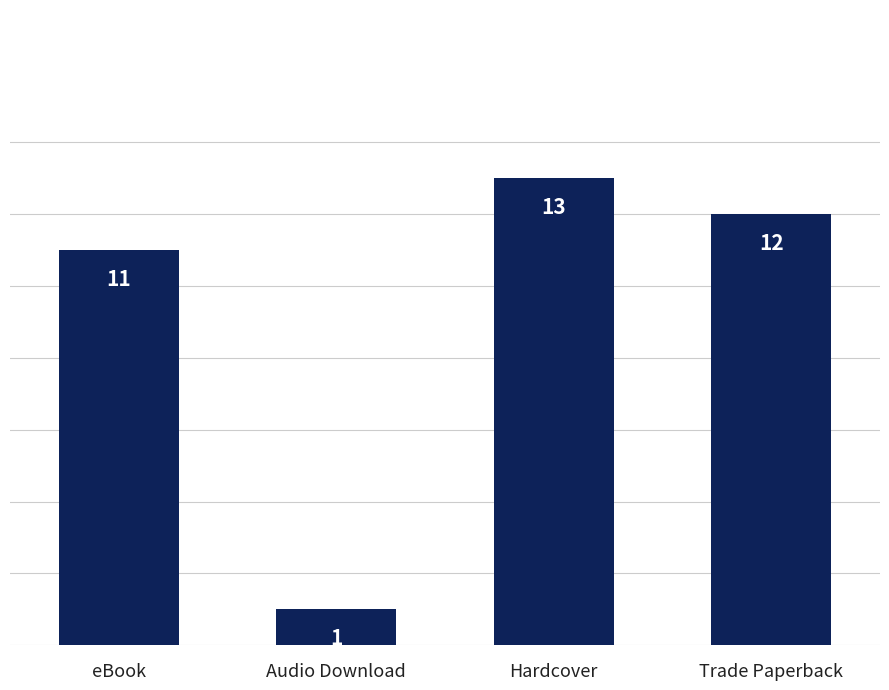

What is the difference between the values at Hardcover and eBook?

2